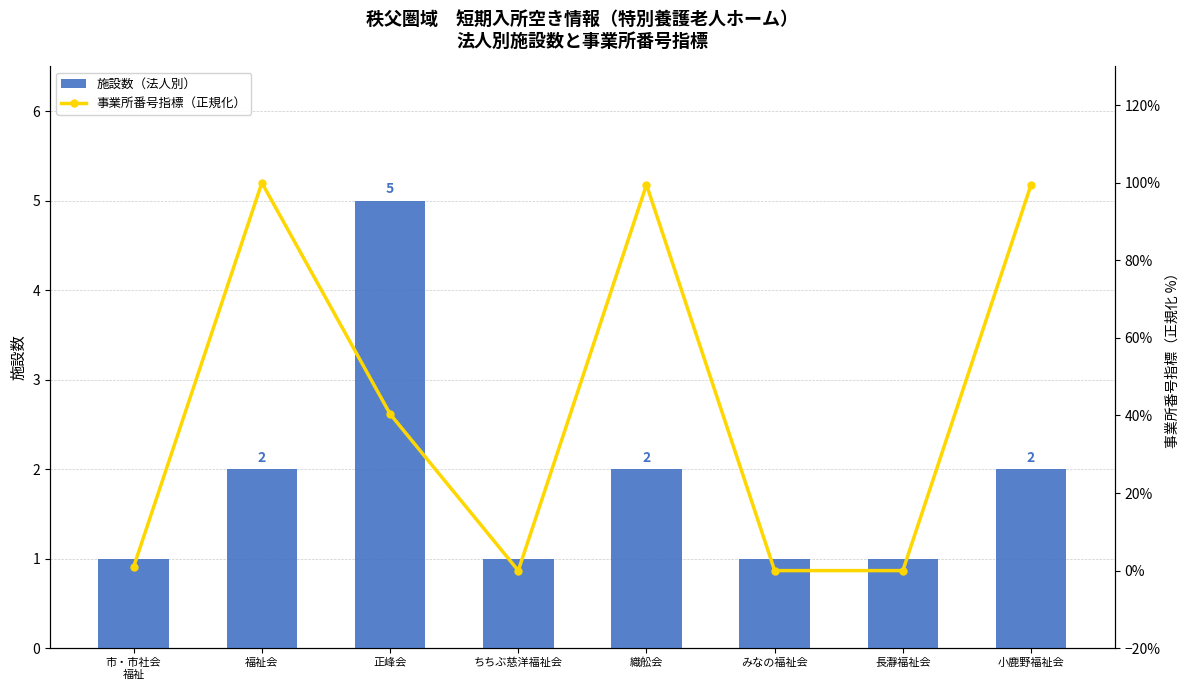

Which category has the lowest value across all series?

長瀞福祉会
